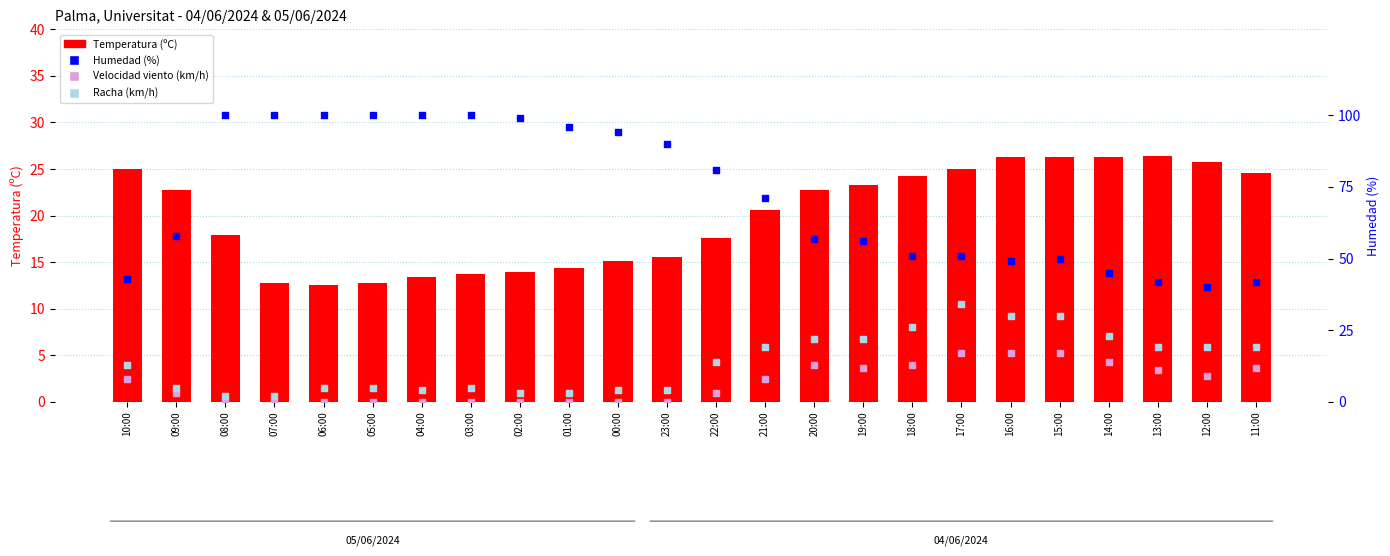

Which series has the largest Y range (max minus min)?

Humedad (%)